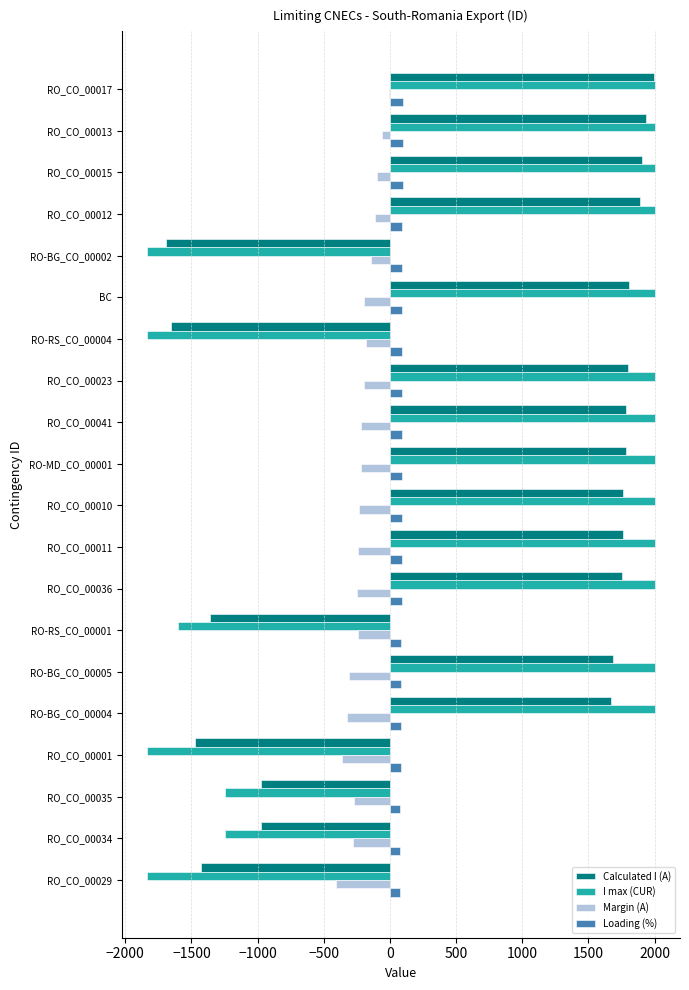

What is the maximum value shown in the chart?

2000